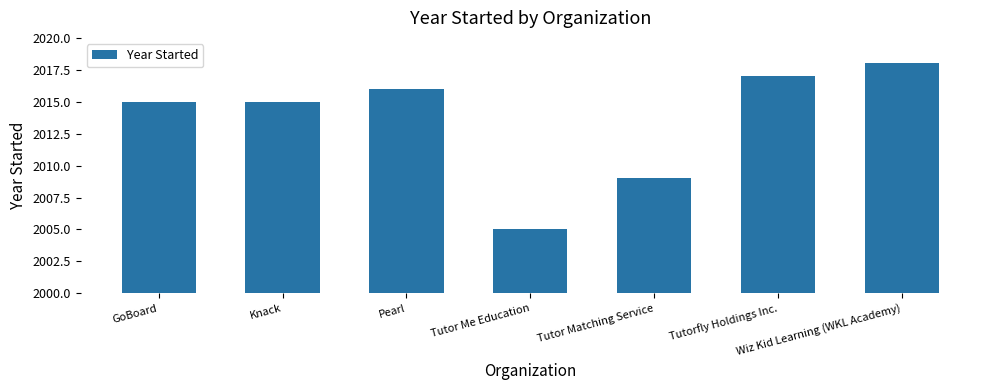

Where is the data nearest to the value 2011?

Tutor Matching Service